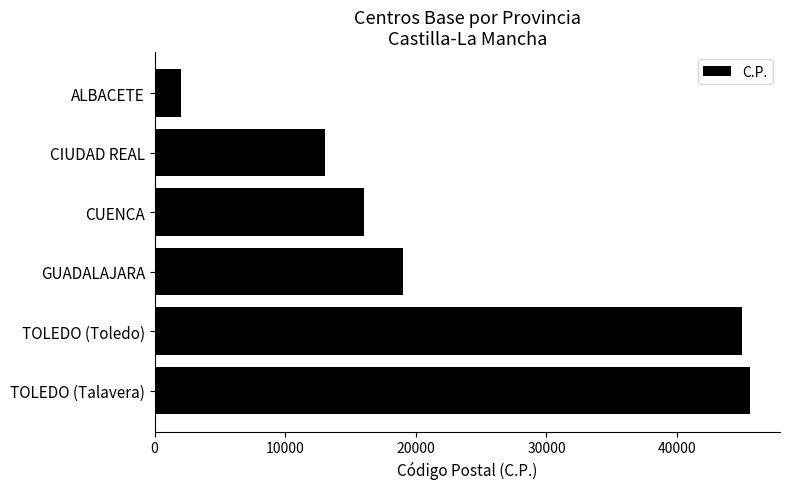

Reading bottom to top, transcribe all the data shown in this chart.

45600	45003	19002	16002	13071	2004